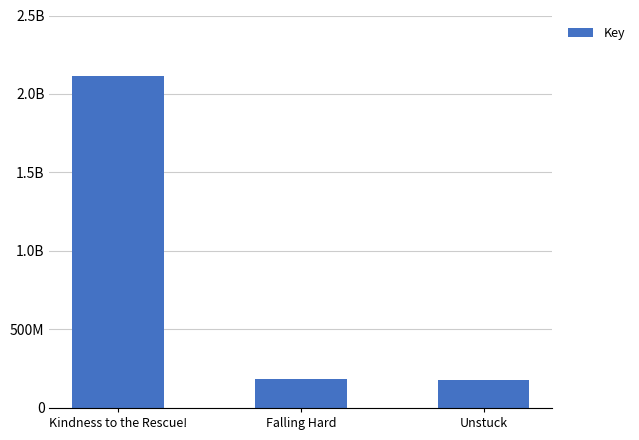

Does the chart contain any negative values?

No